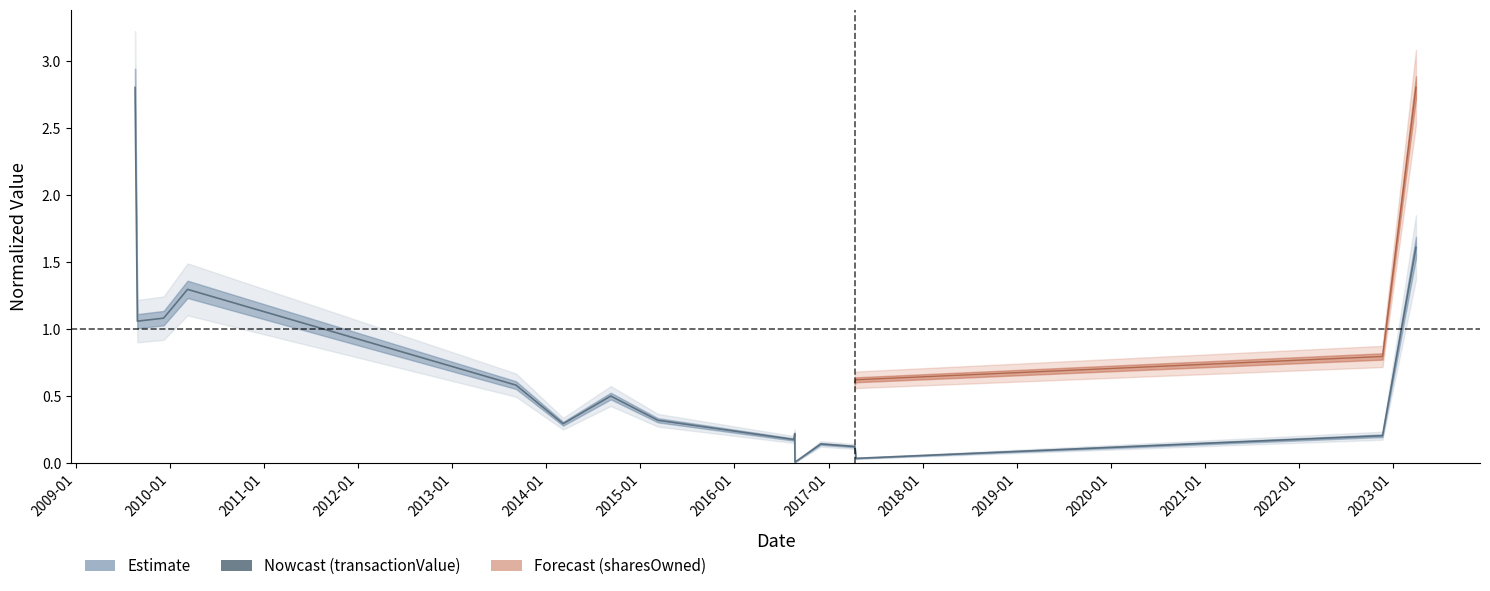

What is the value of the 10th point from the left?

0.2